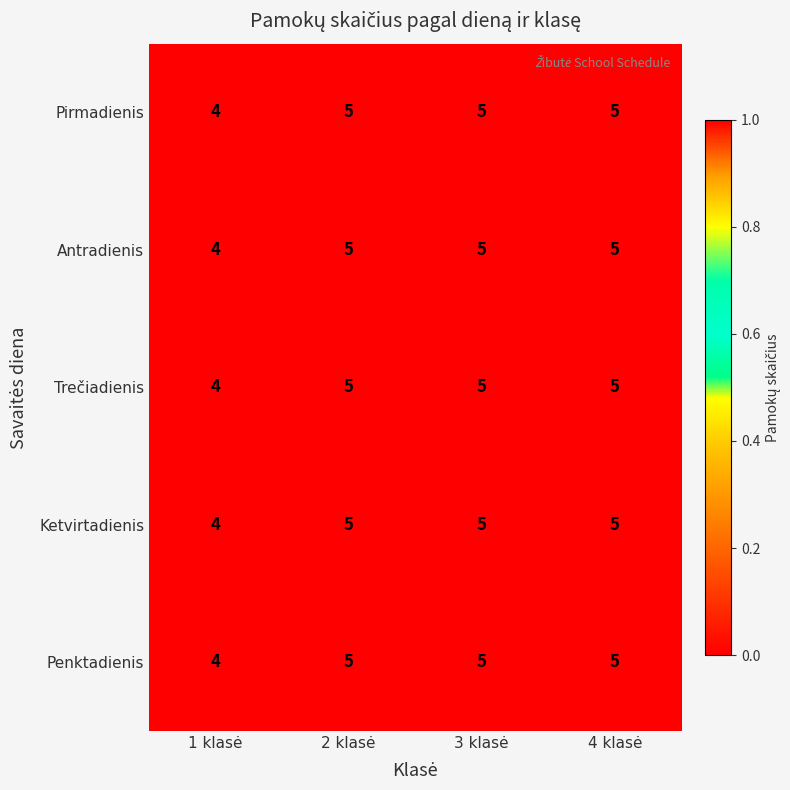

How many Penktadienis values are between 5 and 6?

3